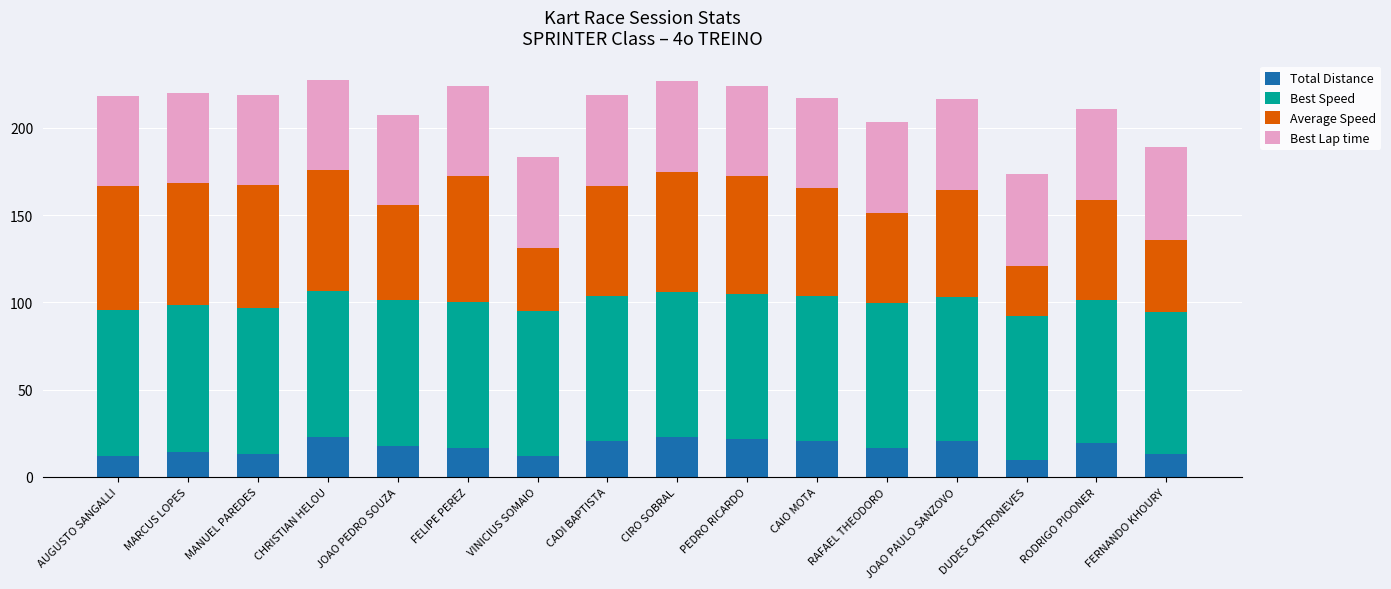

What is the sum of the Total Distance values at RODRIGO PIOONER and AUGUSTO SANGALLI?

31.2